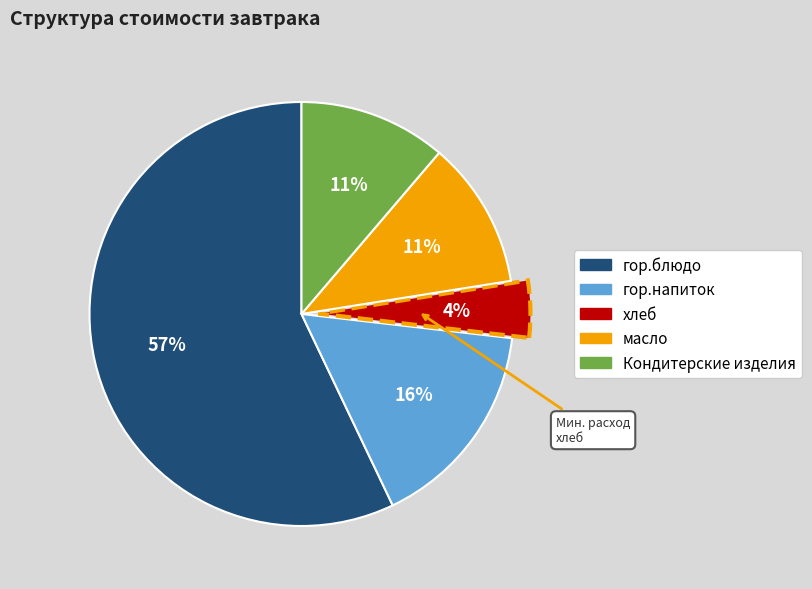

Which category has the smallest portion of the pie?

хлеб